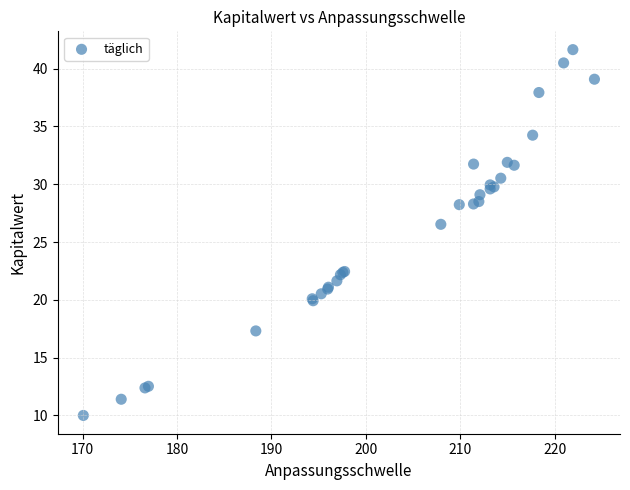

What Y value in the scatter plot is closest to 25?

26.5